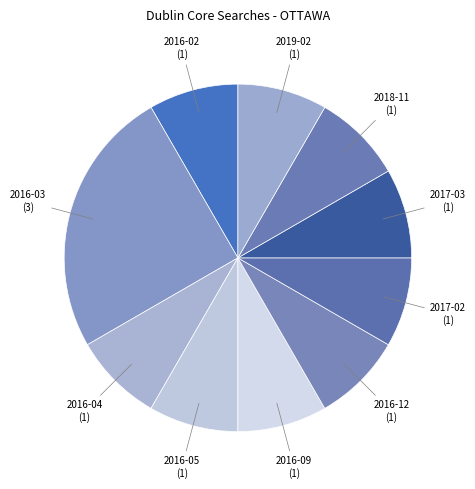

Which category has the biggest portion of the pie?

2016-03